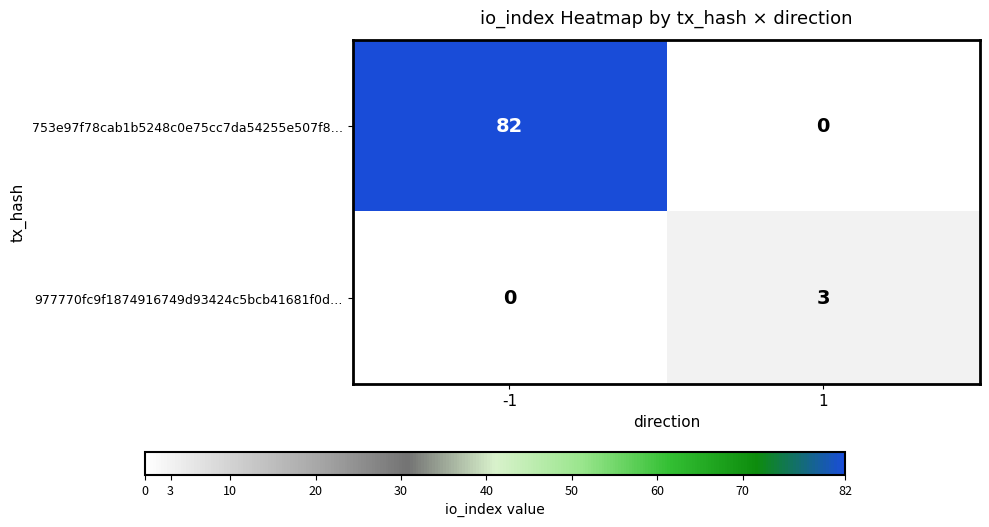

Which label corresponds to the largest value in the chart?

-1